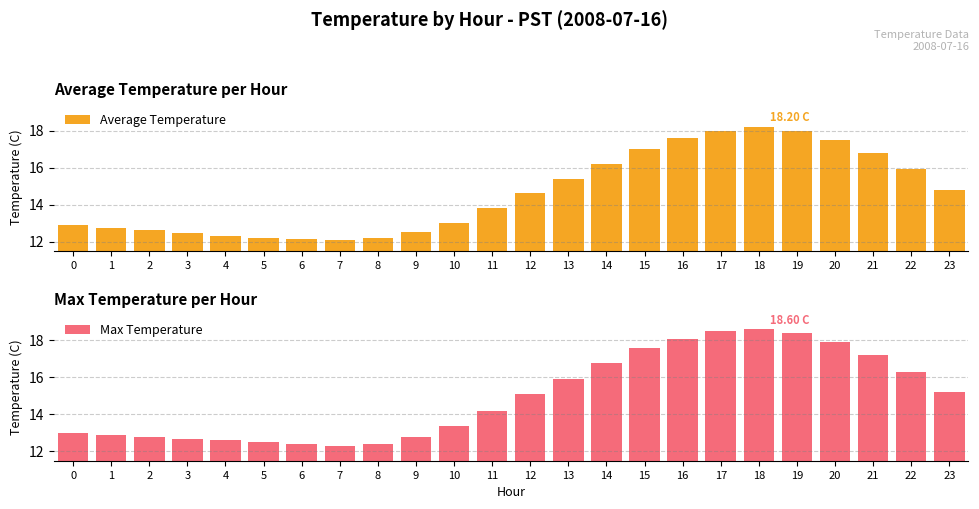

What is the spread (max minus min) of values at 4?

0.3